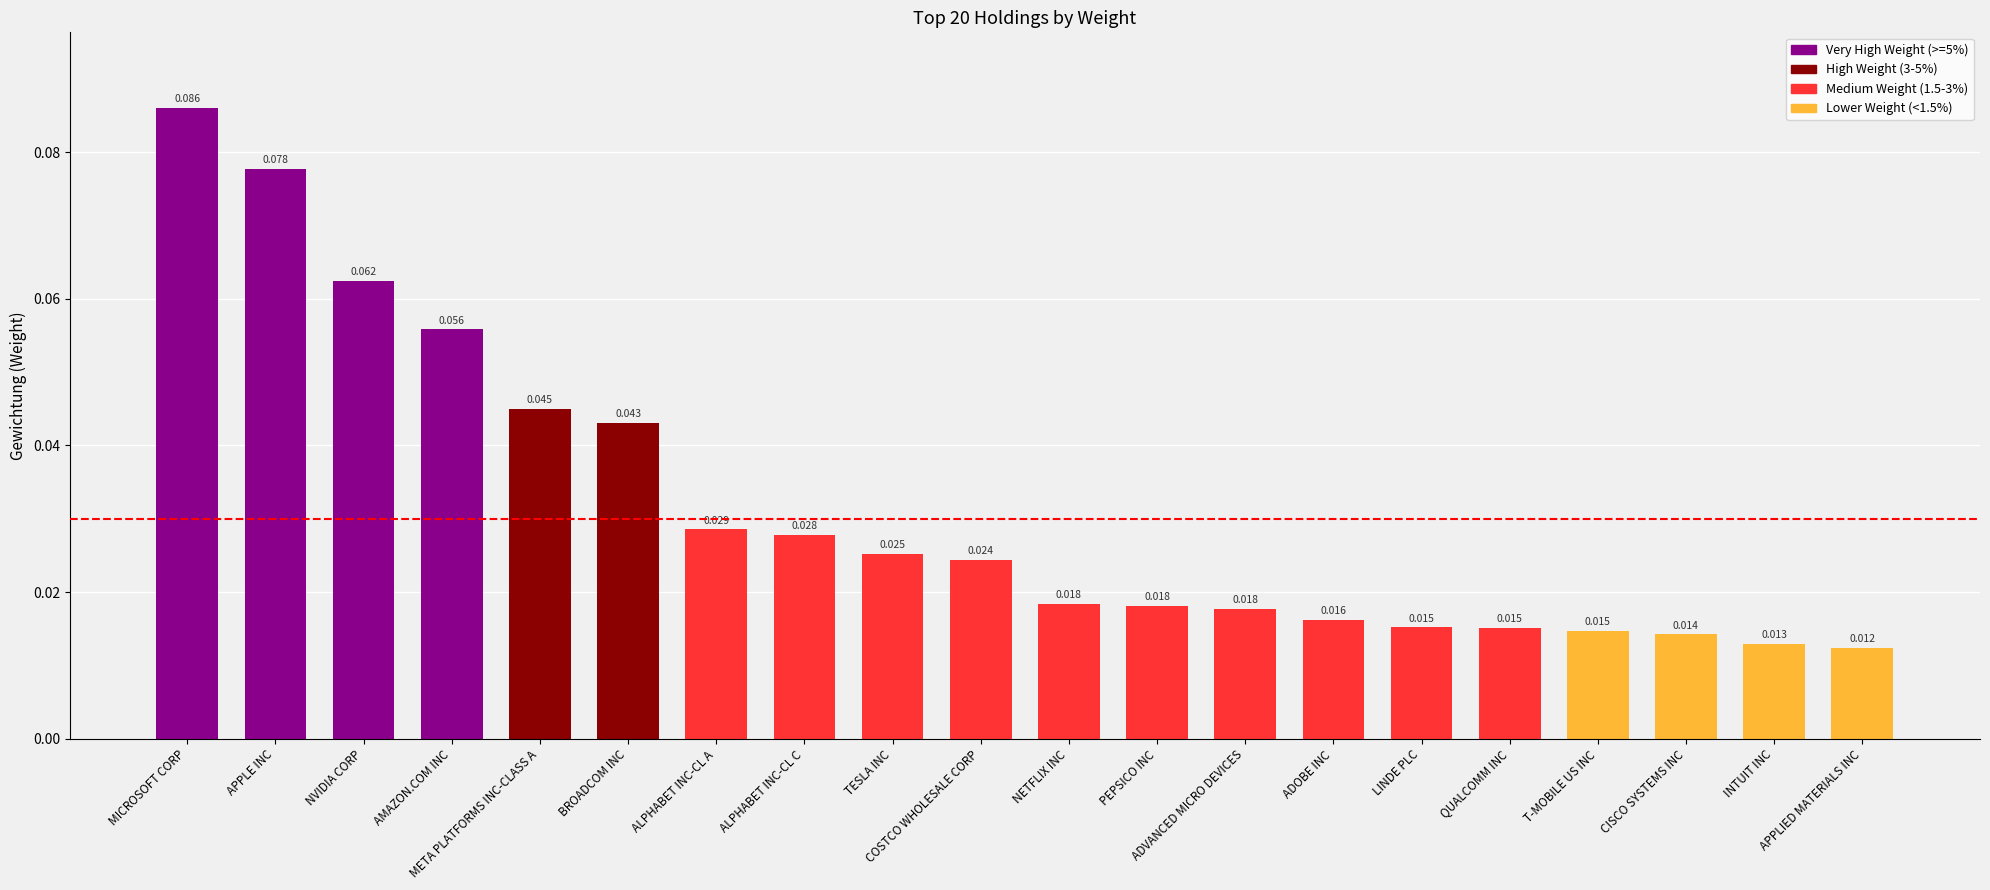

What is the difference between the maximum and minimum values?

0.1